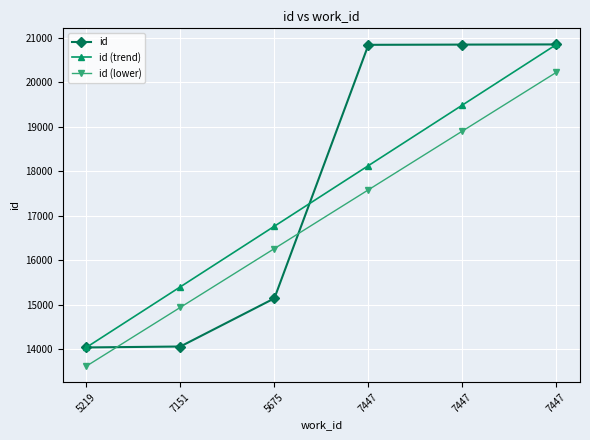

The id (trend) series shows 25456.9 at 7151. True or false?

False